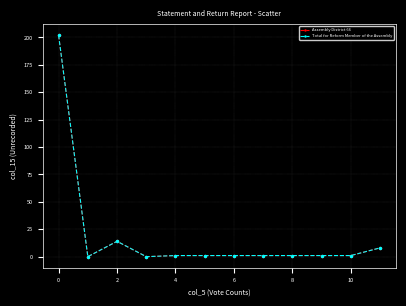

Does the chart have visible grid lines?

Yes